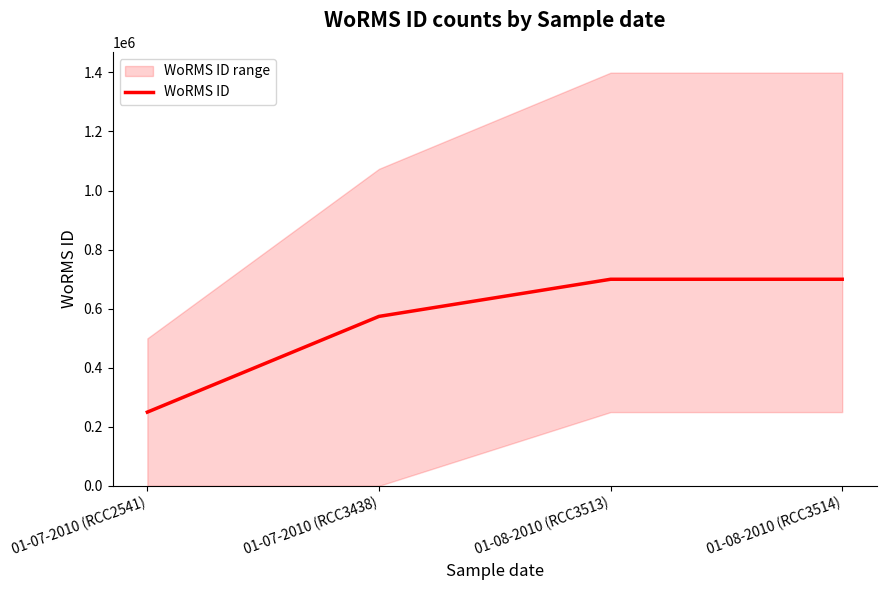

What is the difference between the values at 01-08-2010 (RCC3513) and 01-07-2010 (RCC2541)?

449889